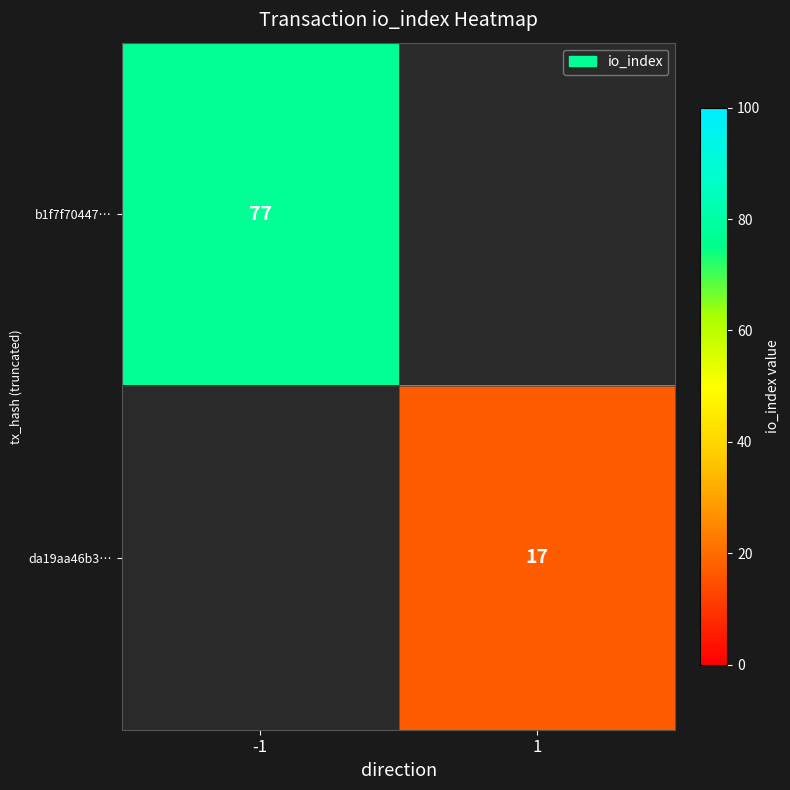

Is it true that b1f7f70447… equals 126 at -1?

False